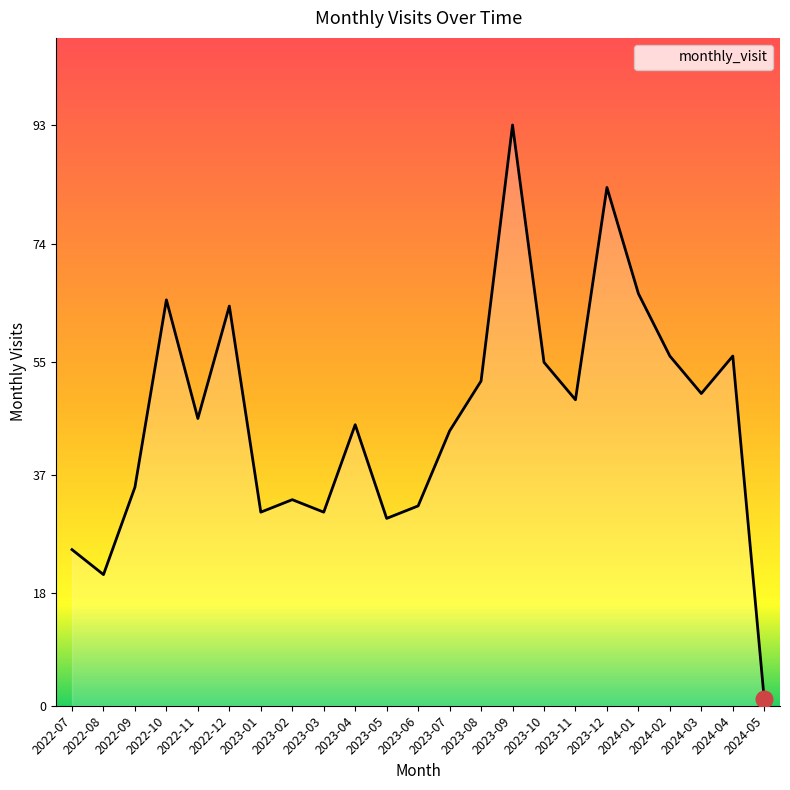

What position from the right is 2023-10?

8